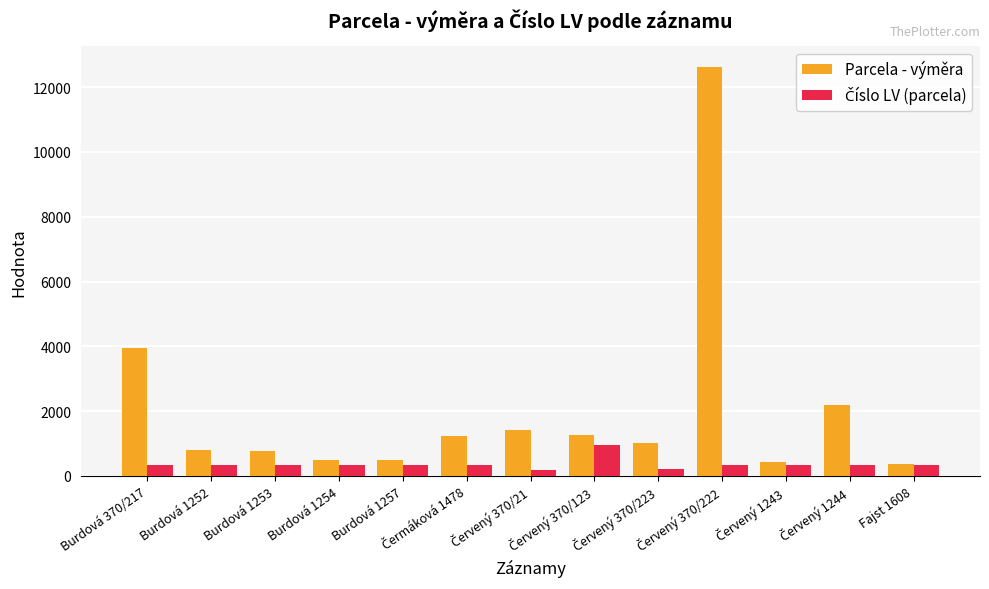

Which series has the widest spread of values?

Parcela - výměra